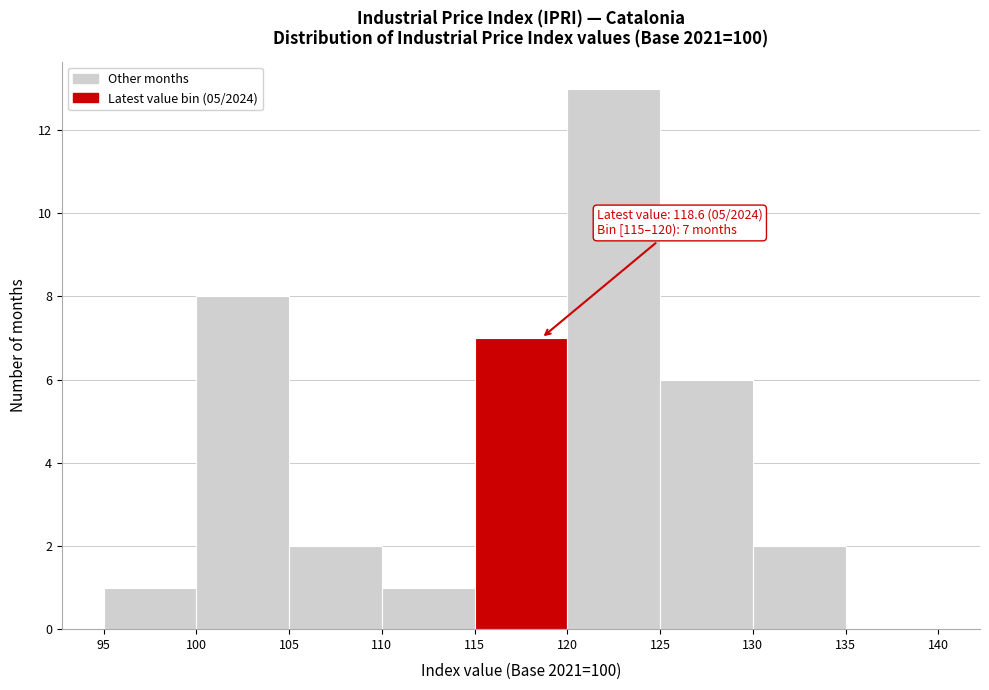

Which range on the x-axis has the tallest bar?

120 to 125